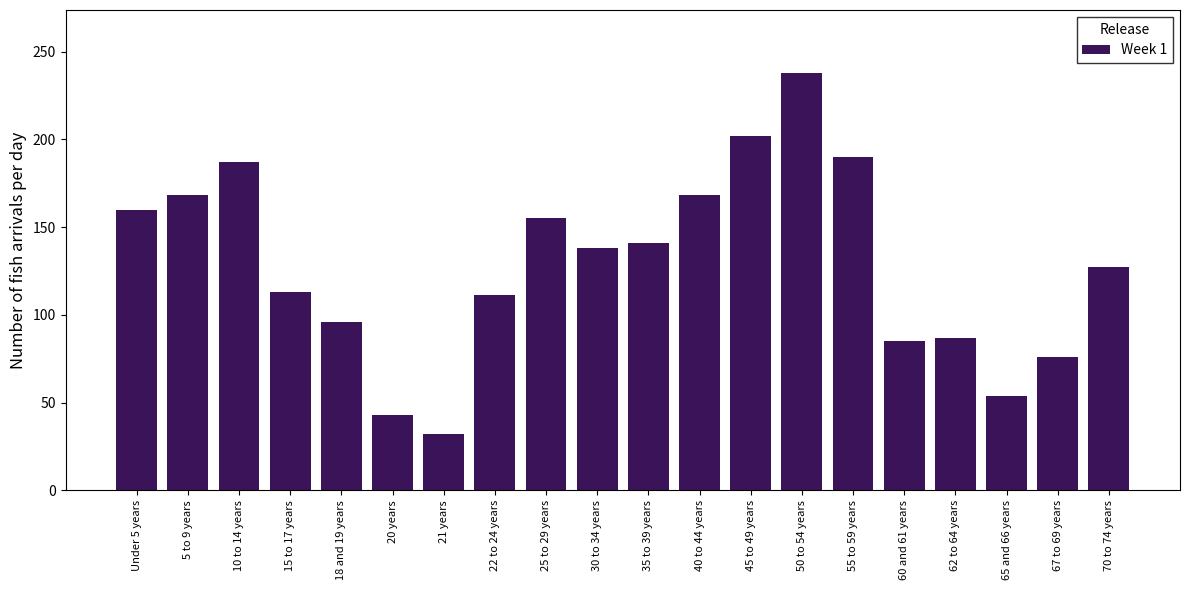

Reading left to right, transcribe all the data shown in this chart.

160	168	187	113	96	43	32	111	155	138	141	168	202	238	190	85	87	54	76	127